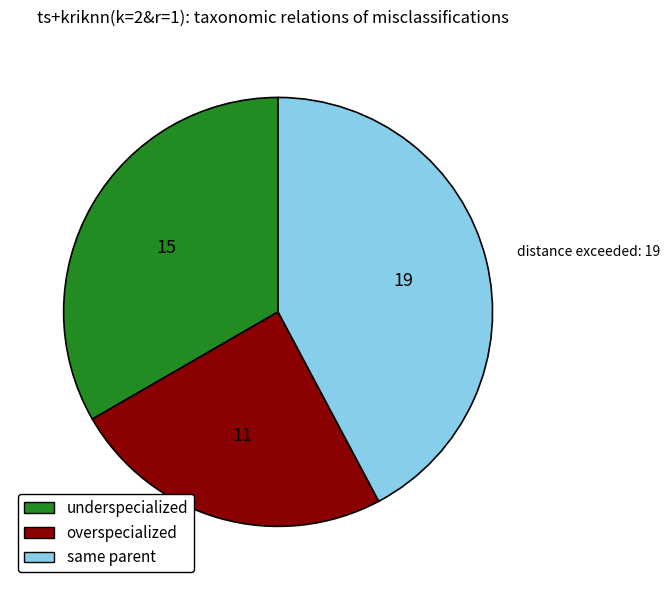

True or false: underspecialized accounts for 33% of the total.

True